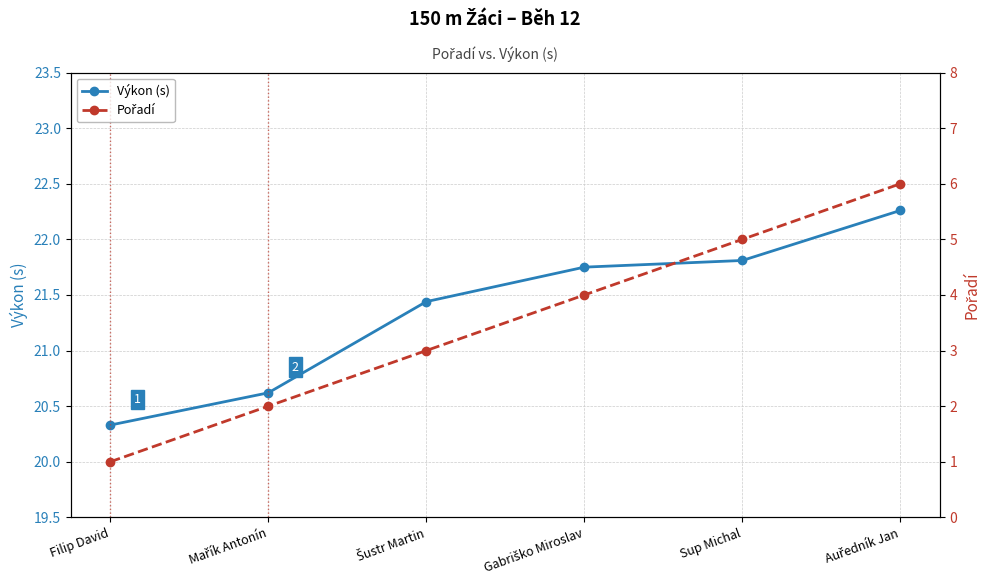

Where is Pořadí nearest to the value 3?

Šustr Martin